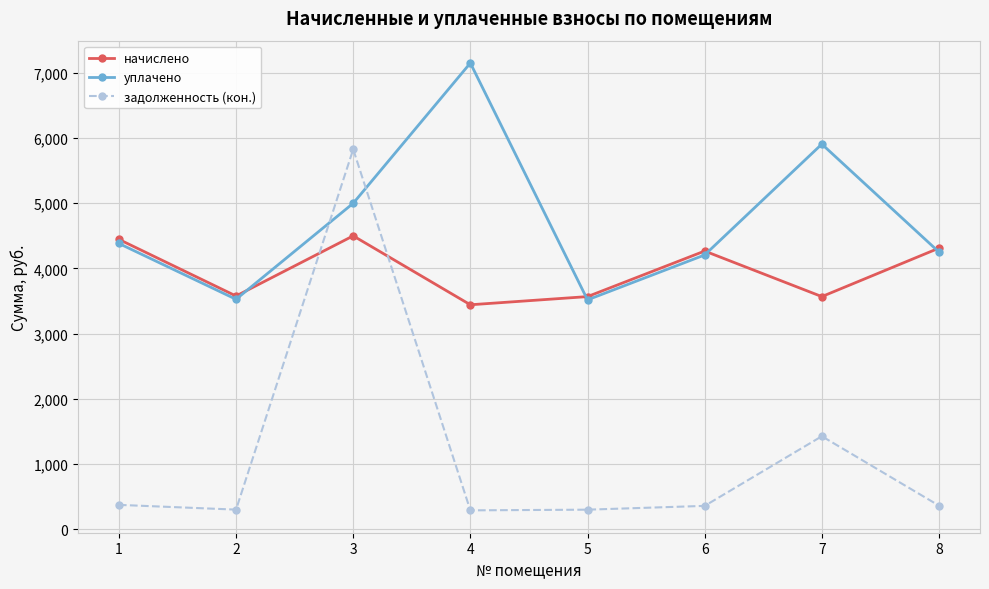

At which category does the chart reach its peak across all series?

4